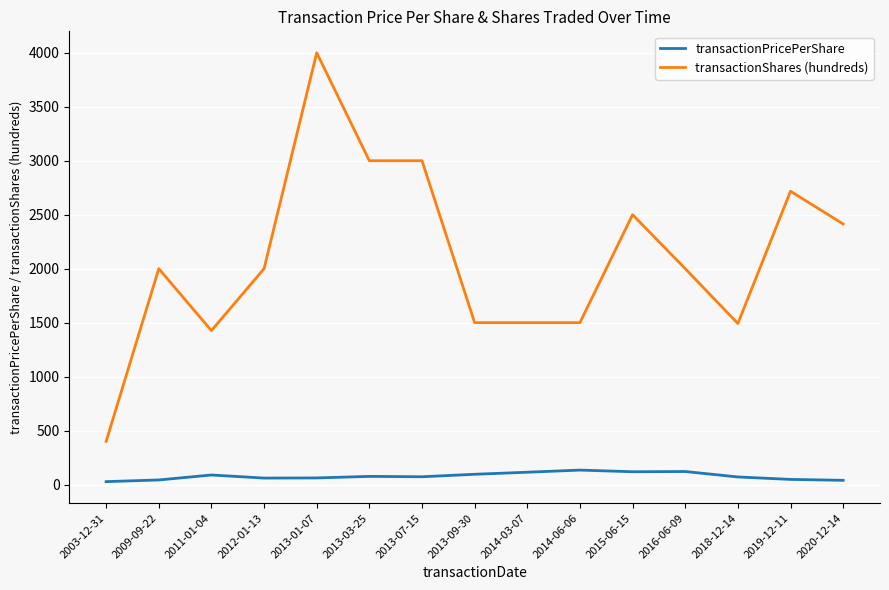

What is the total value across all series at 2013-03-25?

3075.5